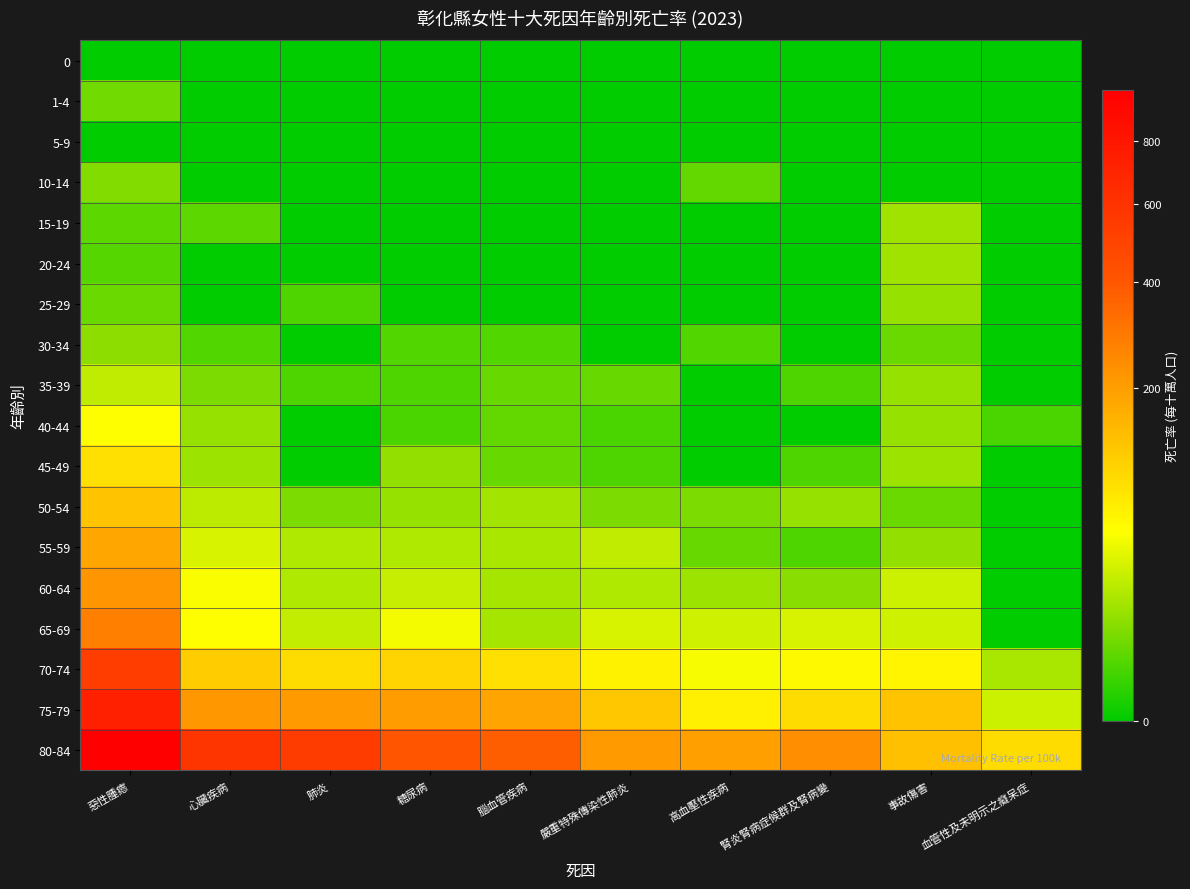

Which series has the largest total across all categories?

80-84